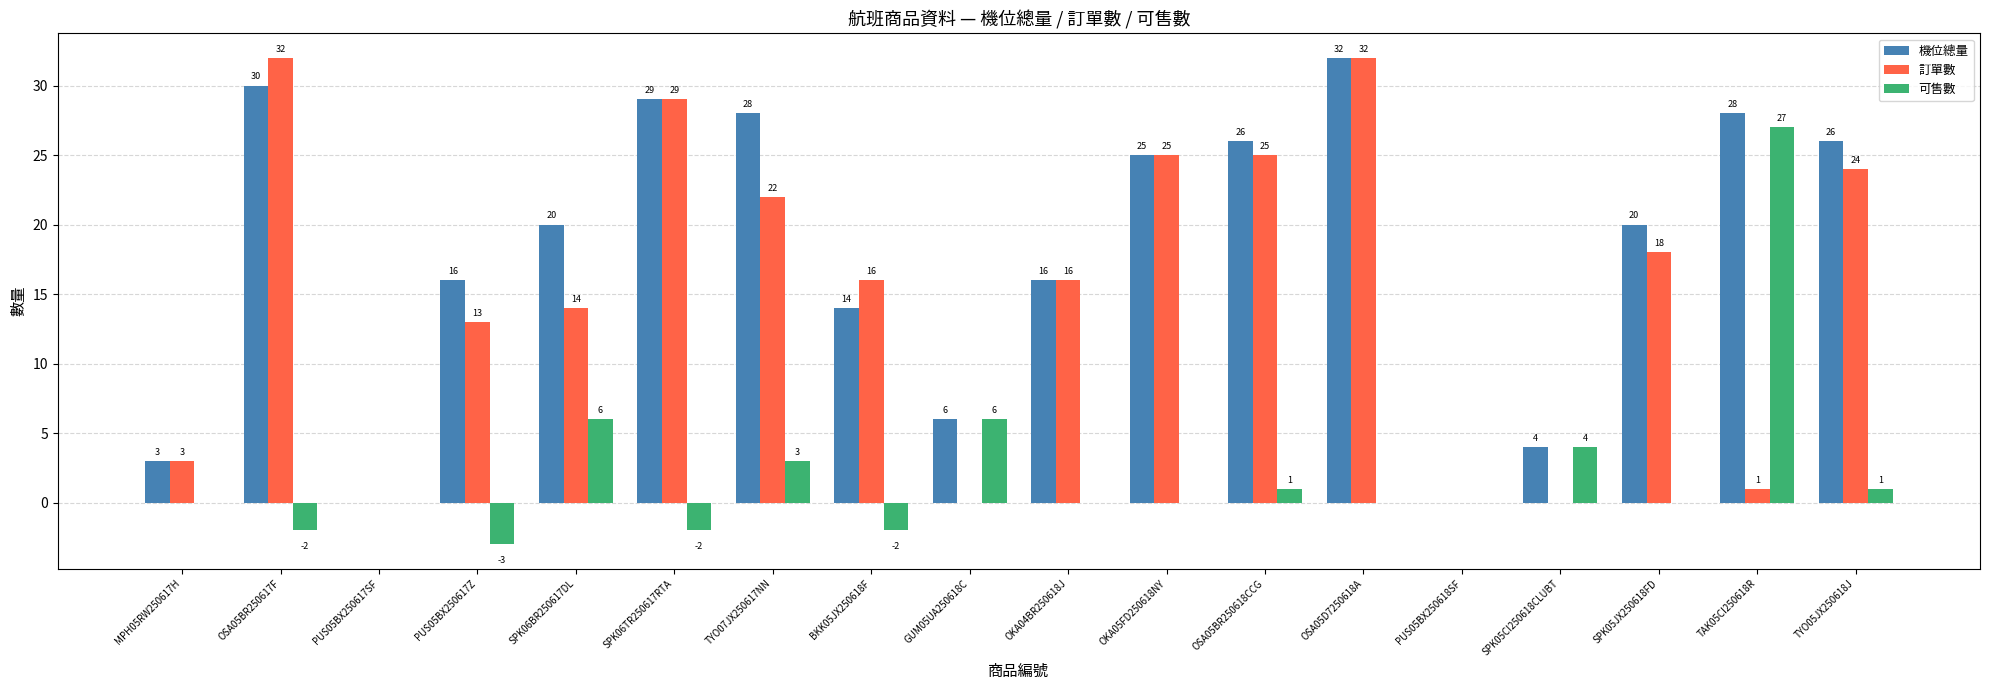

Which series has the largest total across all categories?

機位總量